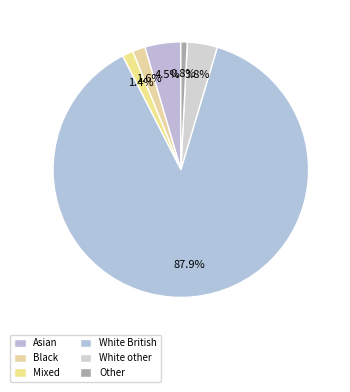

To the nearest percent, what percentage of the pie is Other?

1%